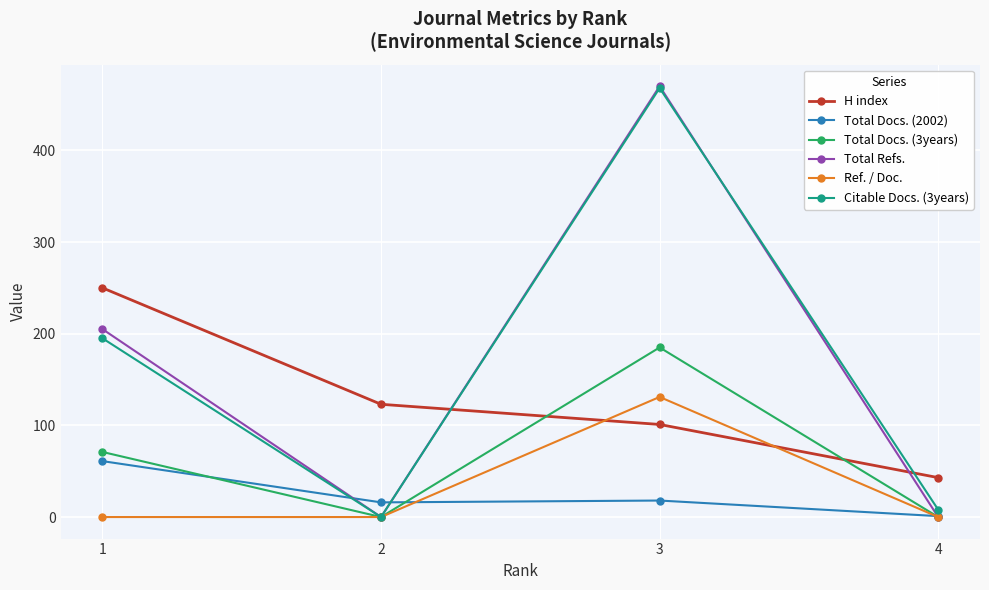

Which series has the widest spread of values?

Total Refs.